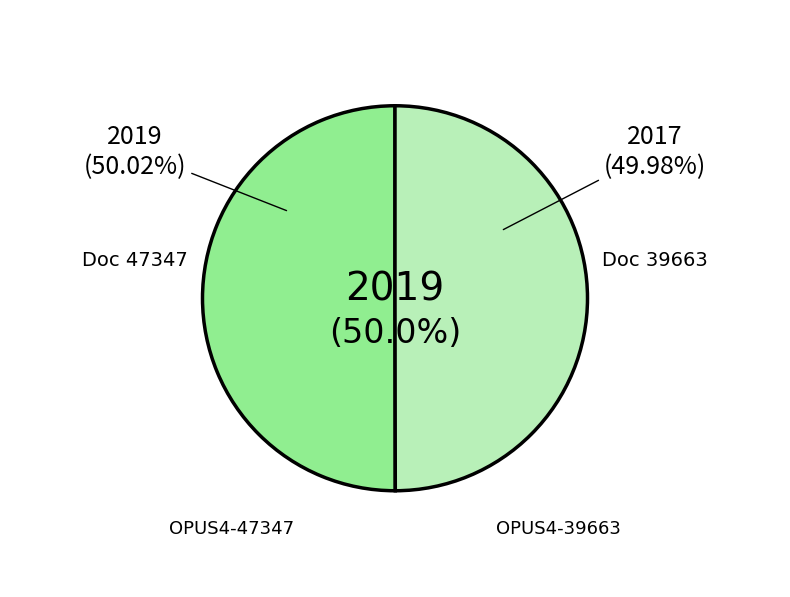

How many segments does this pie chart have?

2